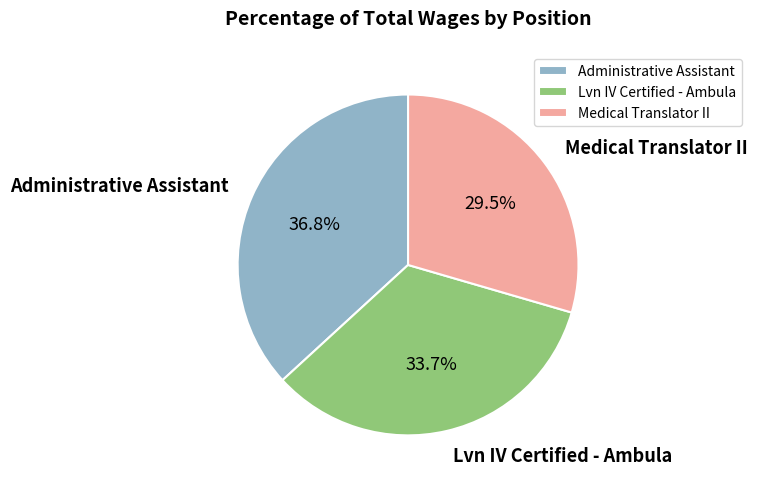

Is there any slice that represents more than half of the pie?

No